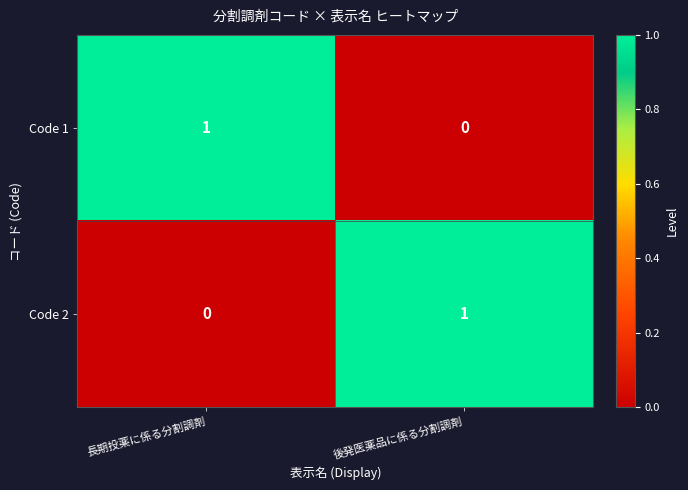

How many values in Code 1 are above zero?

1